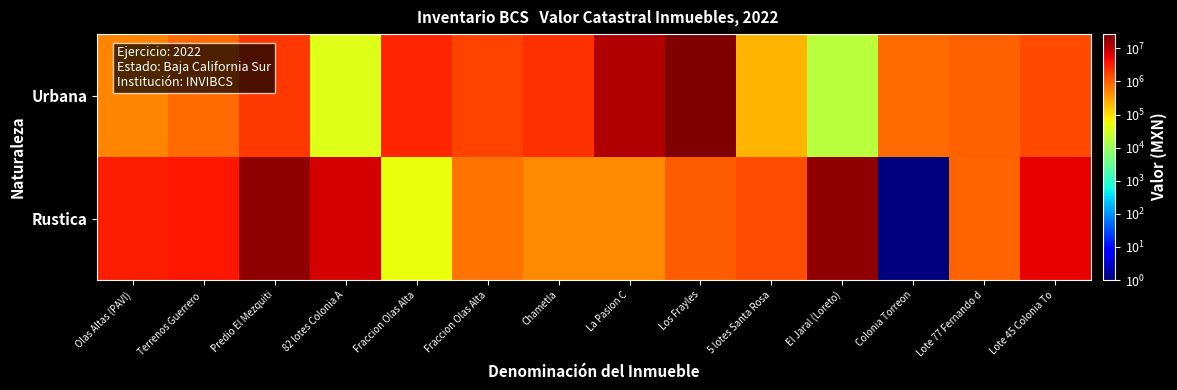

Rank the series at Fraccion Olas Alta from highest to lowest value.

Urbana, Rustica